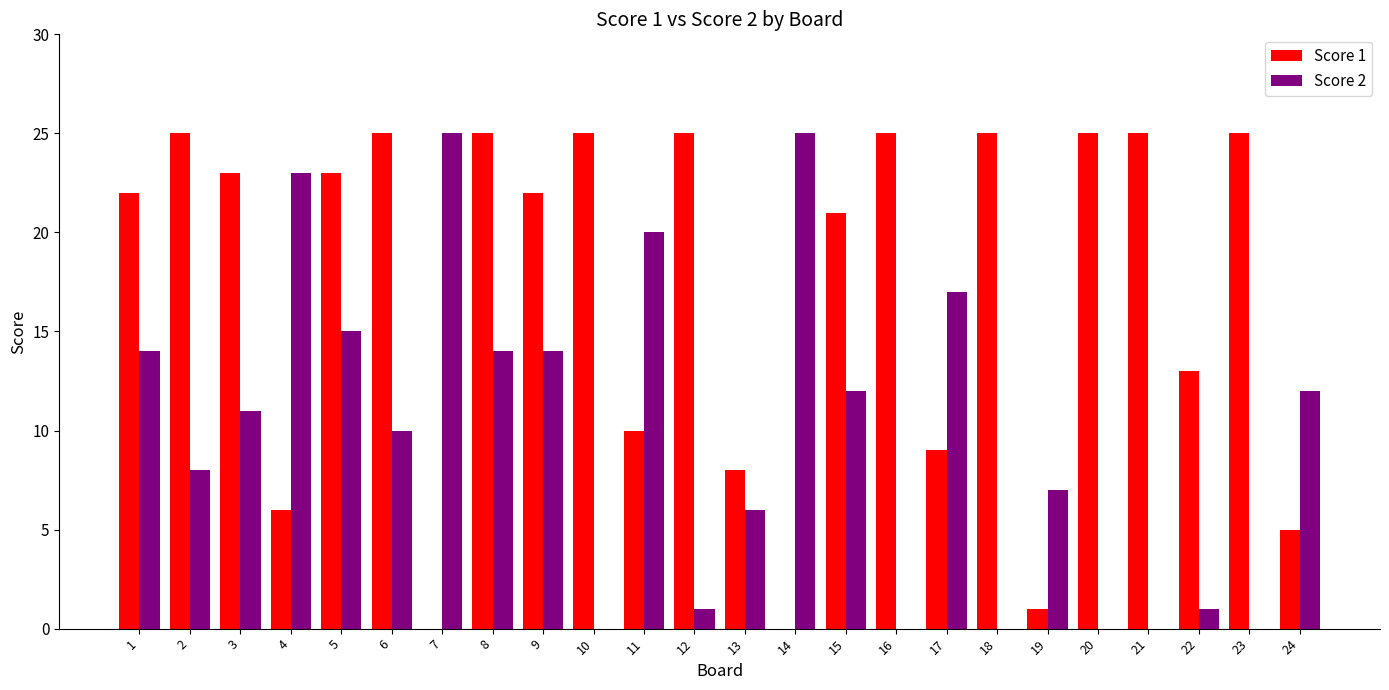

The value of Score 2 at 5 is 15. True or false?

True